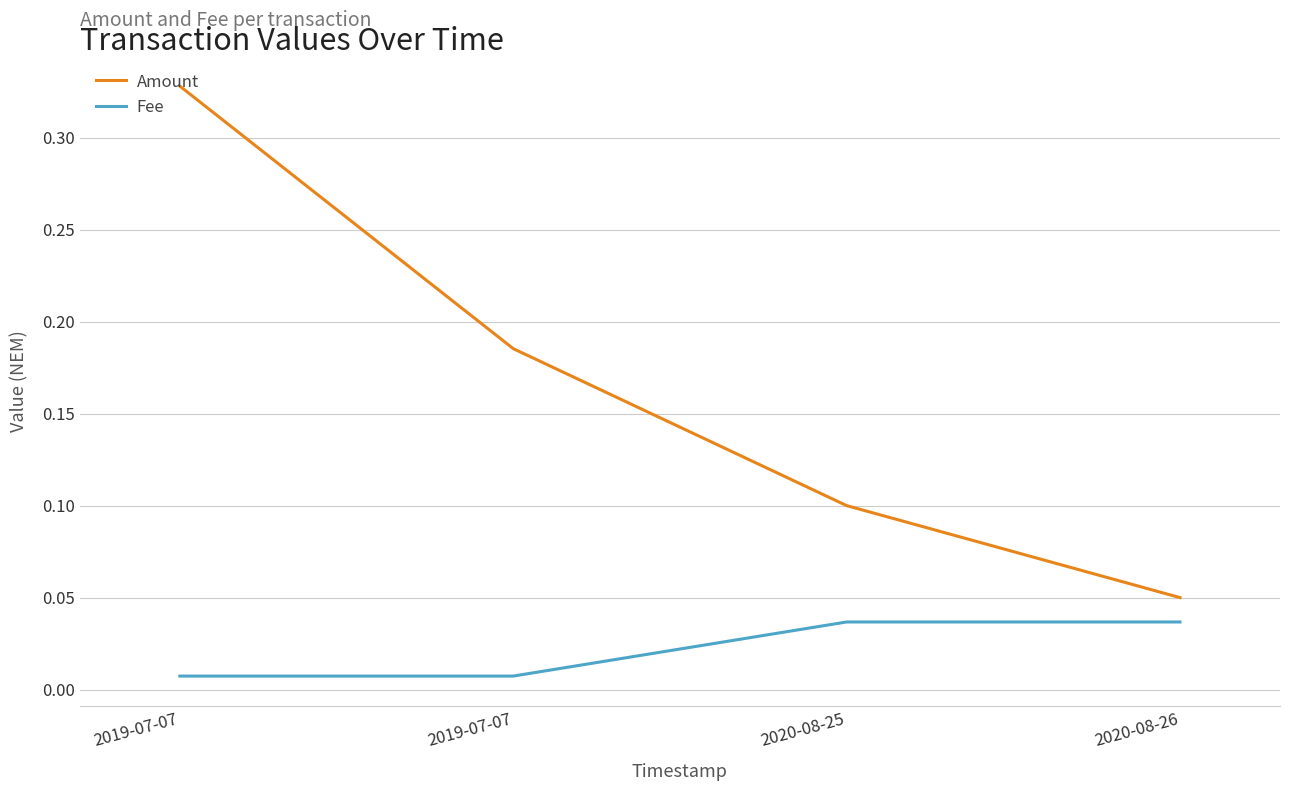

Does the chart display data point markers on the line(s)?

No